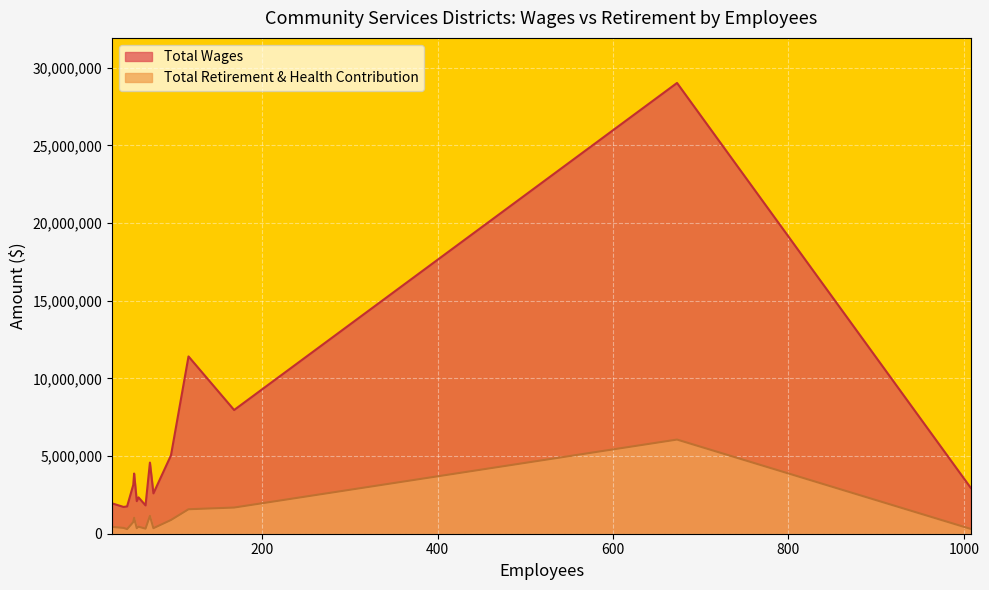

What value does the Total Retirement & Health Contribution series have at 54, to the nearest 50?

1025450